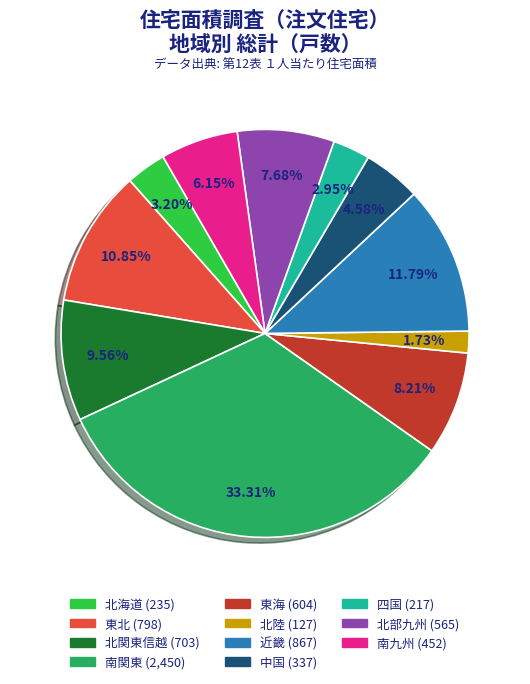

How many segments does this pie chart have?

11